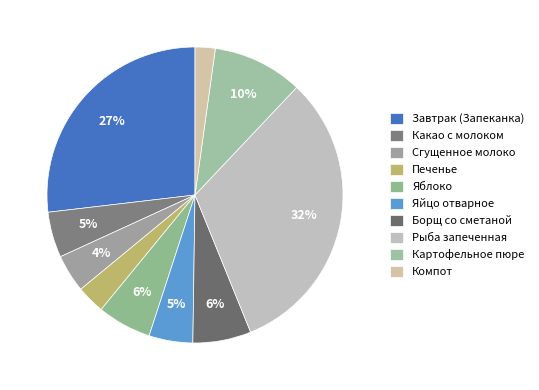

Does Какао с молоком account for over 50% of the chart?

No